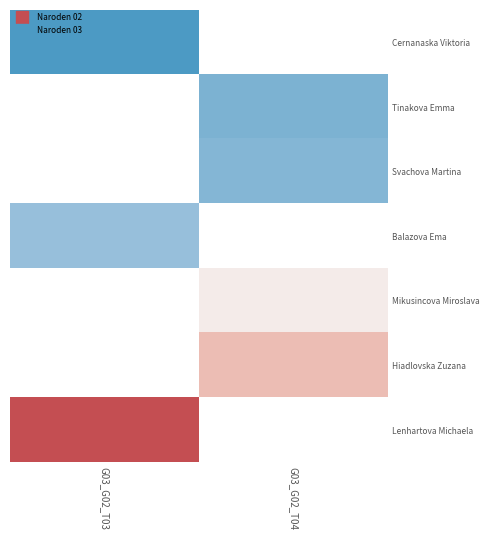

At how many categories does at least one series exceed 349?

2